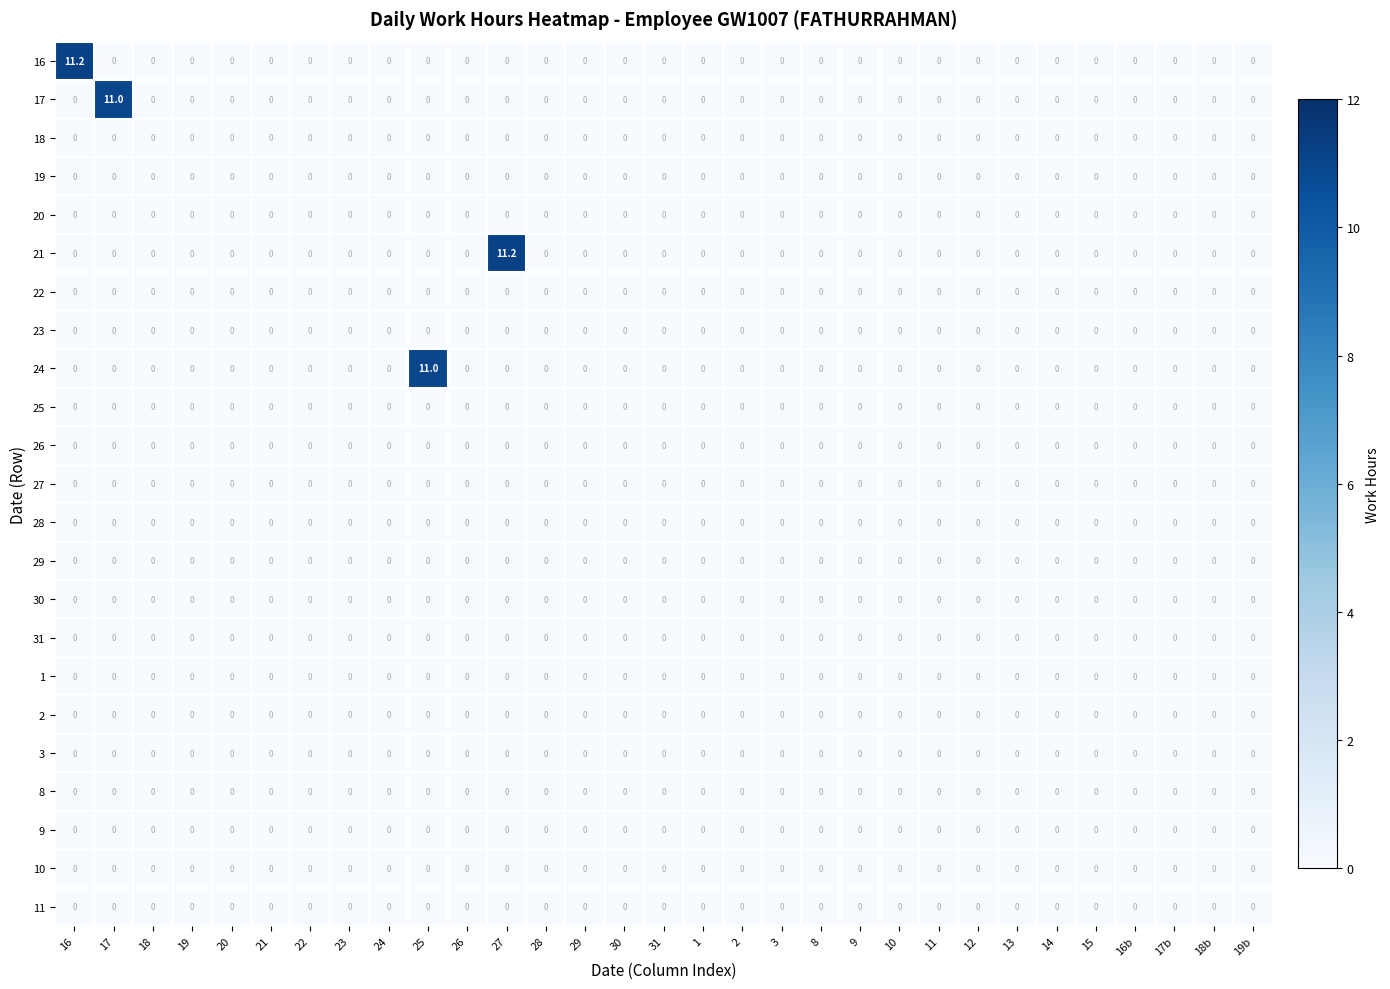

True or false: 24 has a value of 0.0 at 31.

True